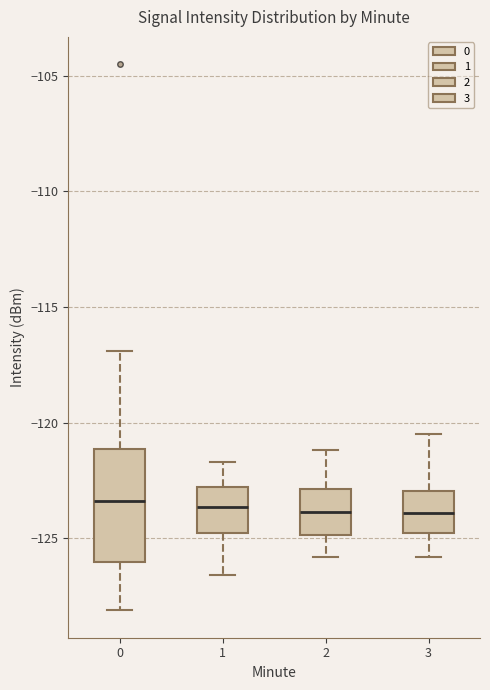

Reading left to right, read every box against the y-axis: the position of its median line, the range the box covers, and the ends of its whiskers. The values are not printed on the chart, so give them approximately, as read against the axis.

0: median -123.5, box -126.0 to -121.0, whiskers -128.0 to -117.0
1: median -123.5, box -124.5 to -123.0, whiskers -126.5 to -121.5
2: median -124.0, box -125.0 to -123.0, whiskers -126.0 to -121.0
3: median -124.0, box -124.5 to -123.0, whiskers -126.0 to -120.5